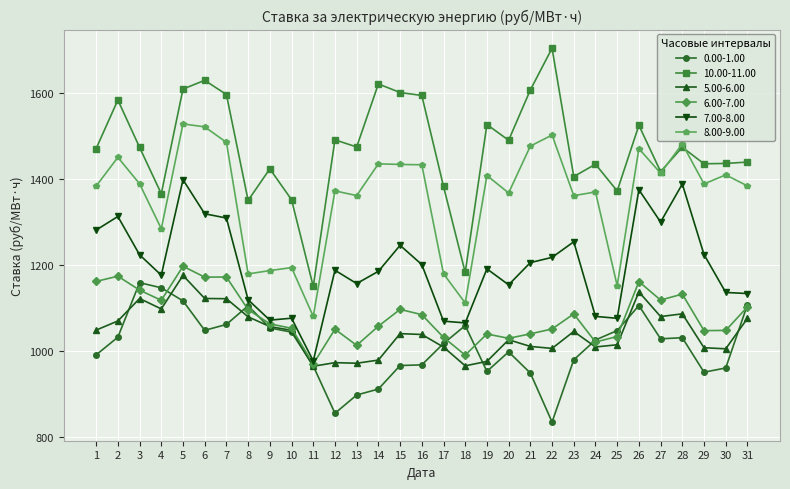

Which category has the highest value in the 7.00-8.00 series?

5